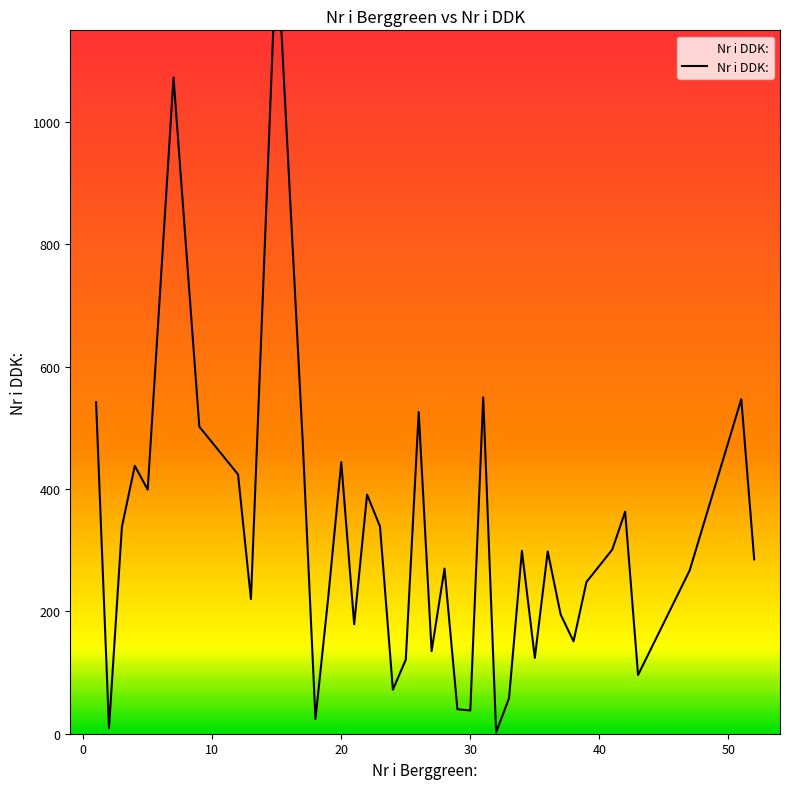

What is the difference between the maximum and second lowest values?

1287